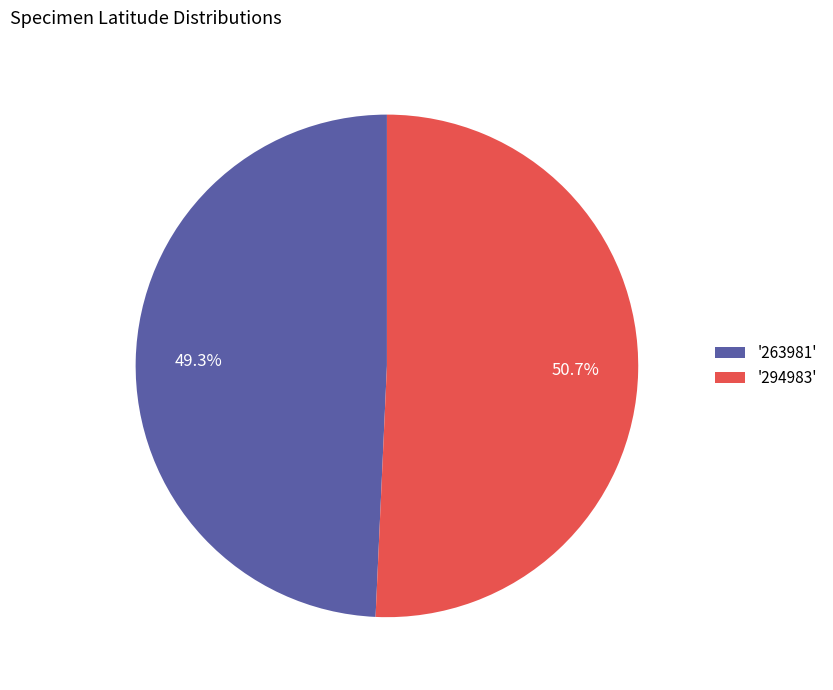

Which category has the biggest portion of the pie?

'294983'